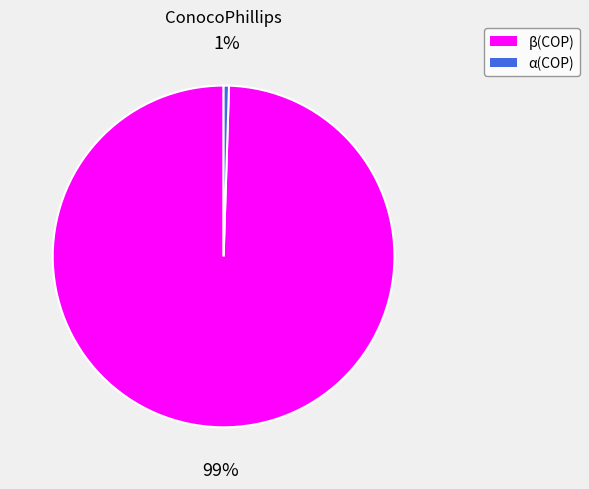

True or false: α(COP) accounts for 8% of the total.

False